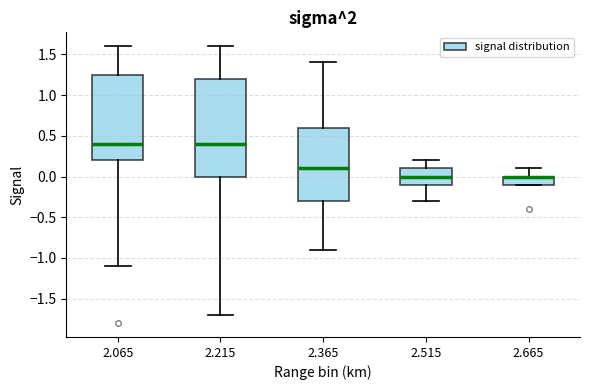

Where is the lower edge of the box at x = 2.065 on the y-axis? The values are not printed on the chart, so give them approximately, as read against the axis.

0.20